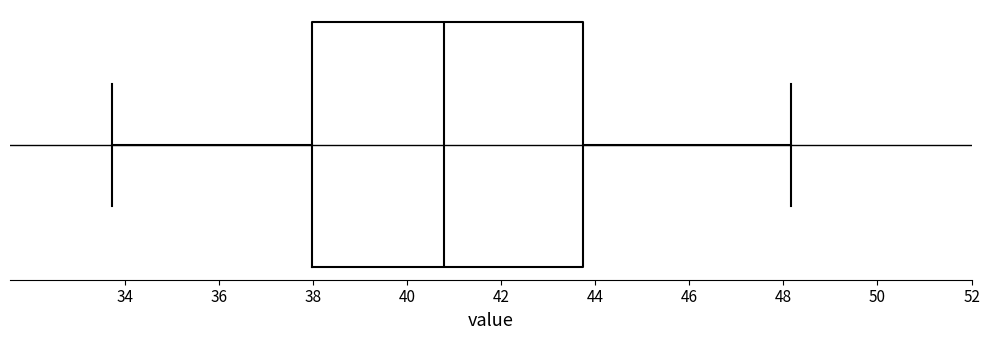

Read this box plot against the x-axis: the position of the median line, the range covered by the box, and the ends of both whiskers. The values are not printed on the chart, so give them approximately, as read against the axis.

median 40.8, box 38.0 to 43.8, whiskers 33.8 to 48.2